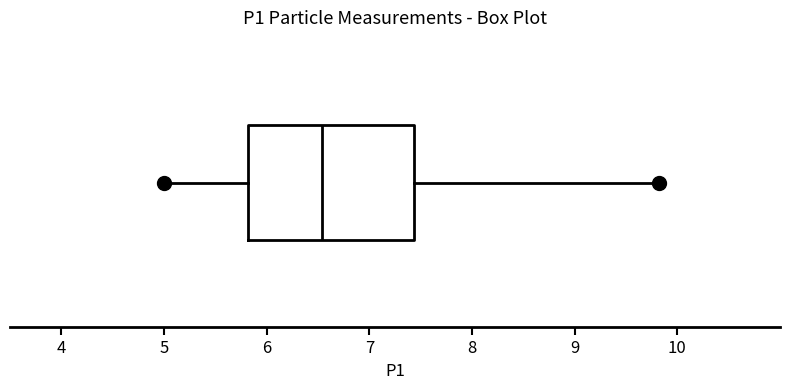

Transcribe this box plot: give where the median line is, the range the box spans, and where the two whiskers end, as read against the x-axis. The values are not printed on the chart, so give them approximately, as read against the axis.

median 6.5, box 5.8 to 7.4, whiskers 5.0 to 9.8